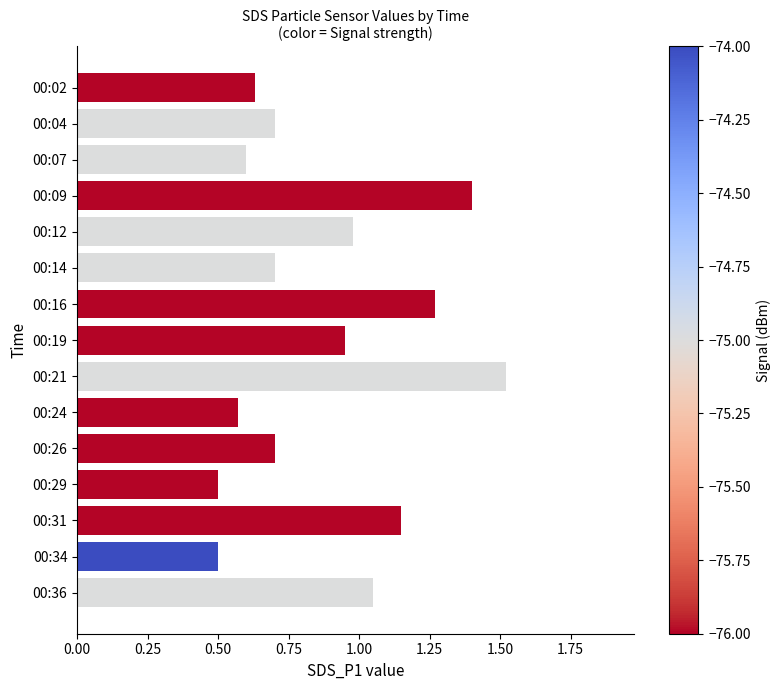

At which category does the chart reach its peak across all series?

00:21